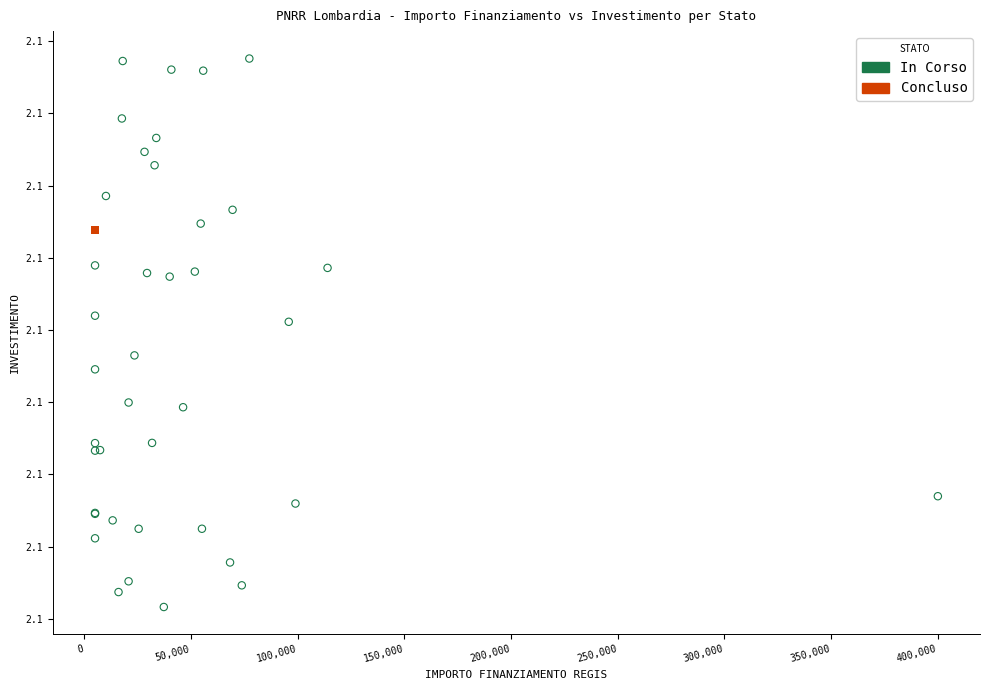

What are all the series names shown in the legend?

In Corso, Concluso